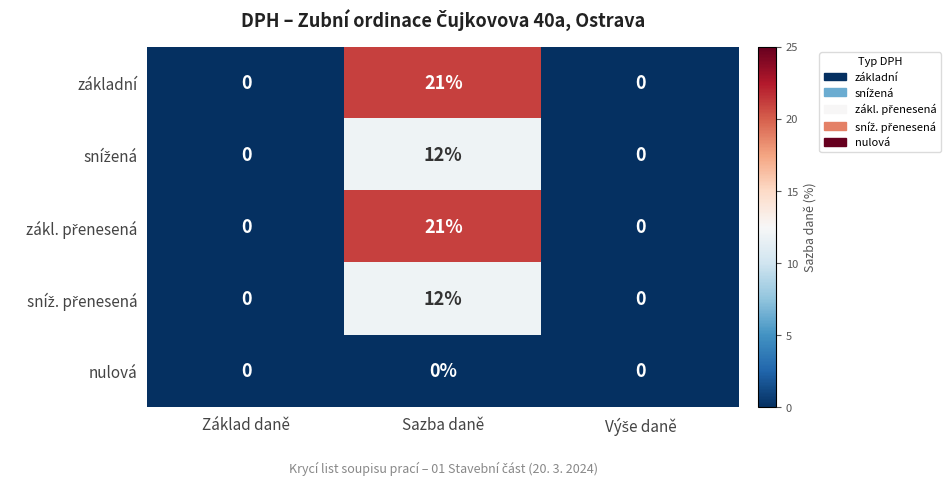

What is the spread (max minus min) of values at Sazba daně?

21